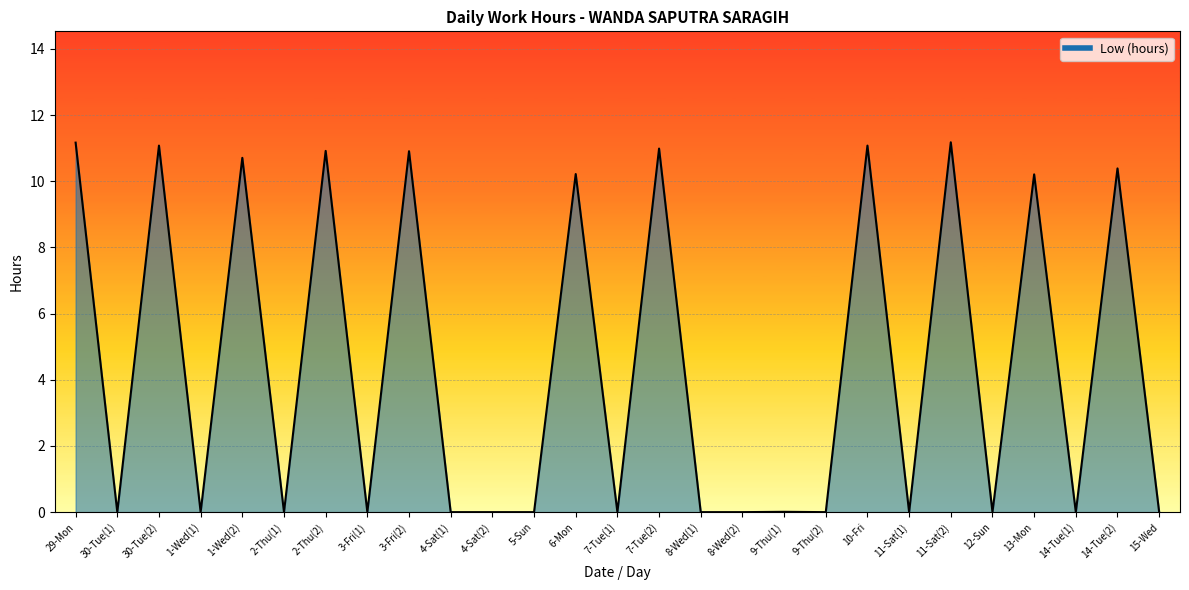

What is the difference between the values at 8-Wed(2) and 6-Mon?

10.2